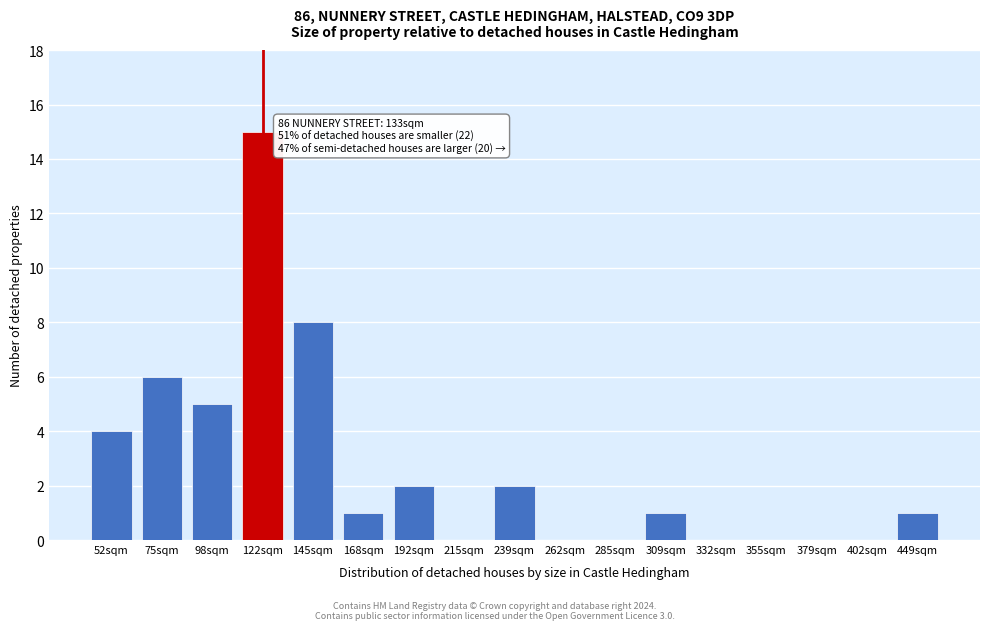

Reading left to right, list all the values displayed in this chart.

52sqm=4	75sqm=6	98sqm=5	122sqm=15	145sqm=8	168sqm=1	192sqm=2	215sqm=0	239sqm=2	262sqm=0	285sqm=0	309sqm=1	332sqm=0	355sqm=0	379sqm=0	402sqm=0	449sqm=1